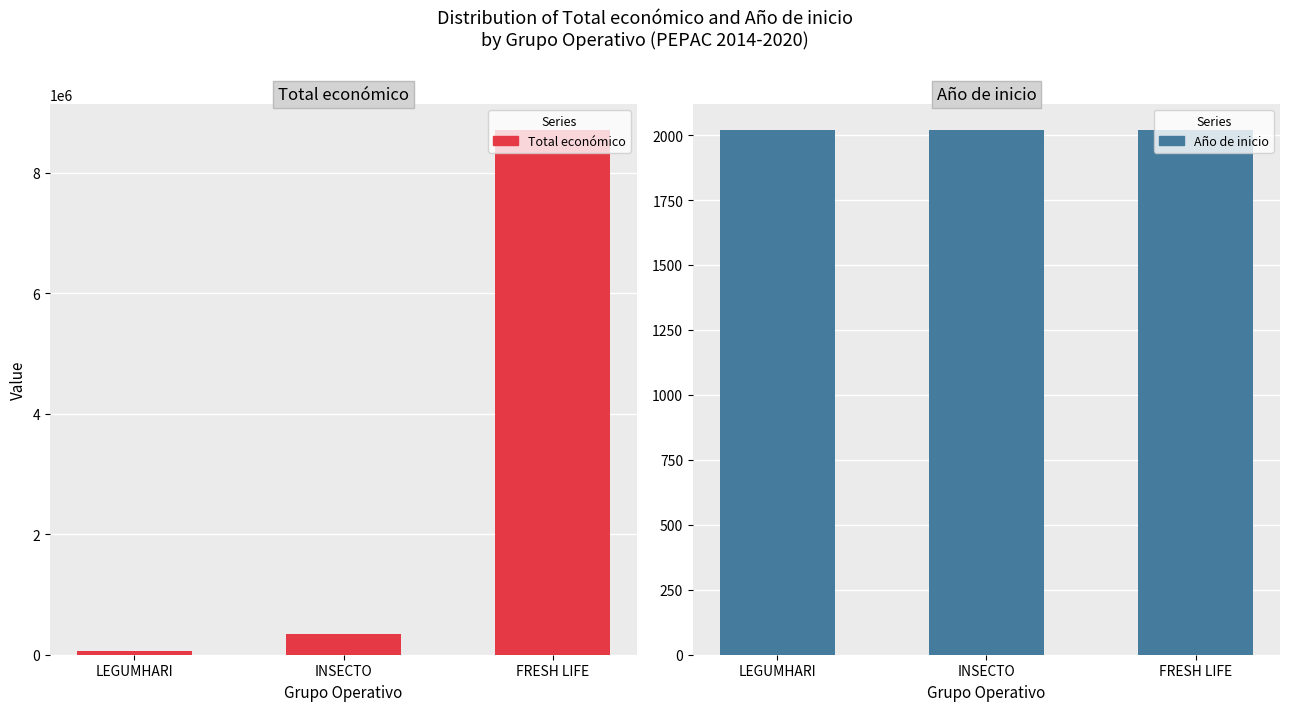

The Total económico series shows 83197 at LEGUMHARI. True or false?

False